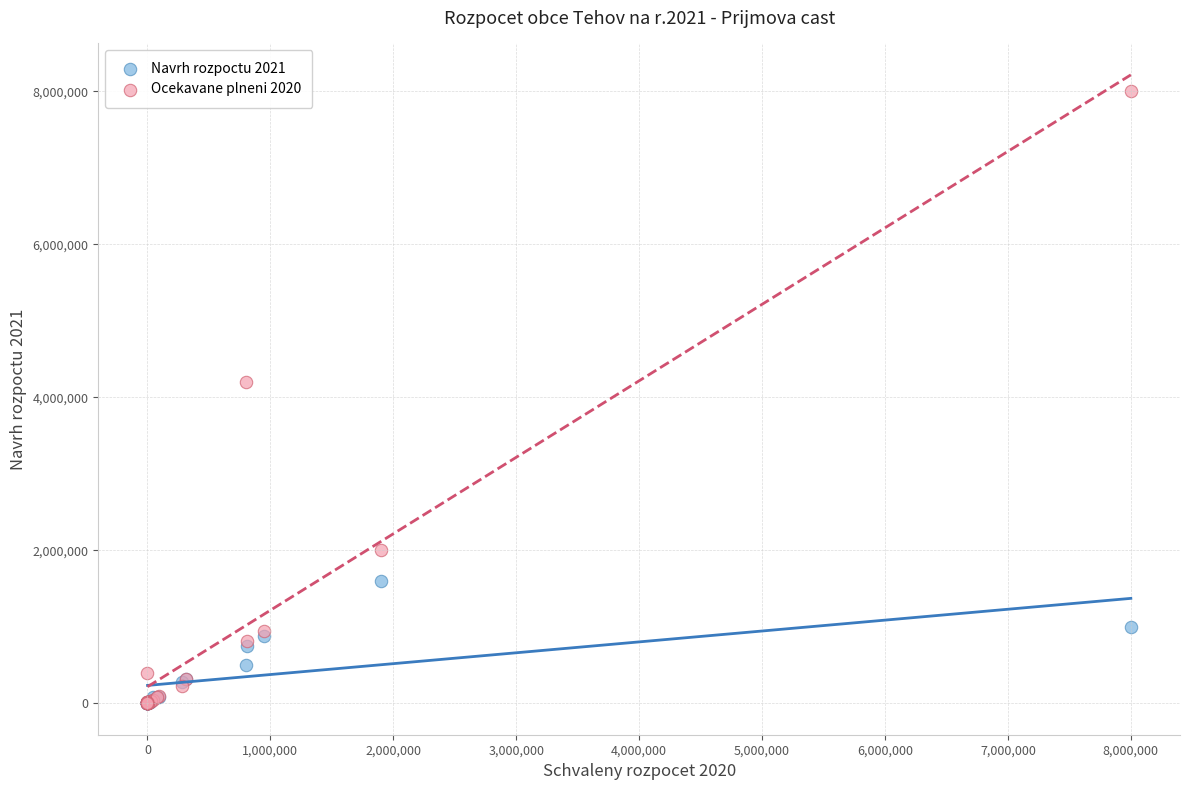

Across all series, what Y value is closest to 4000000?

4200000